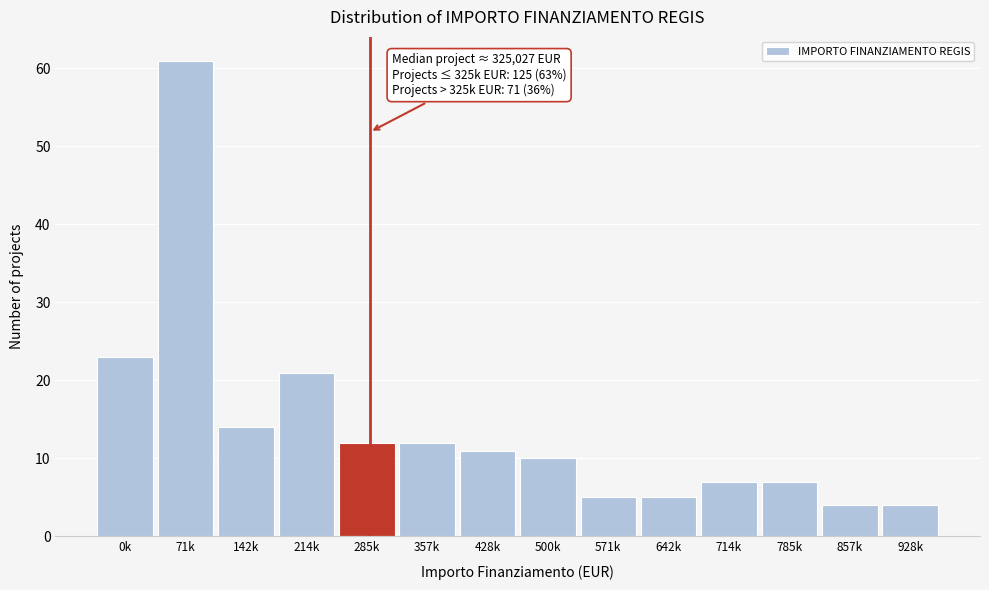

Reading right to left, transcribe all the data shown in this chart.

928k=4	857k=4	785k=7	714k=7	642k=5	571k=5	500k=10	428k=11	357k=12	285k=12	214k=21	142k=14	71k=61	0k=23